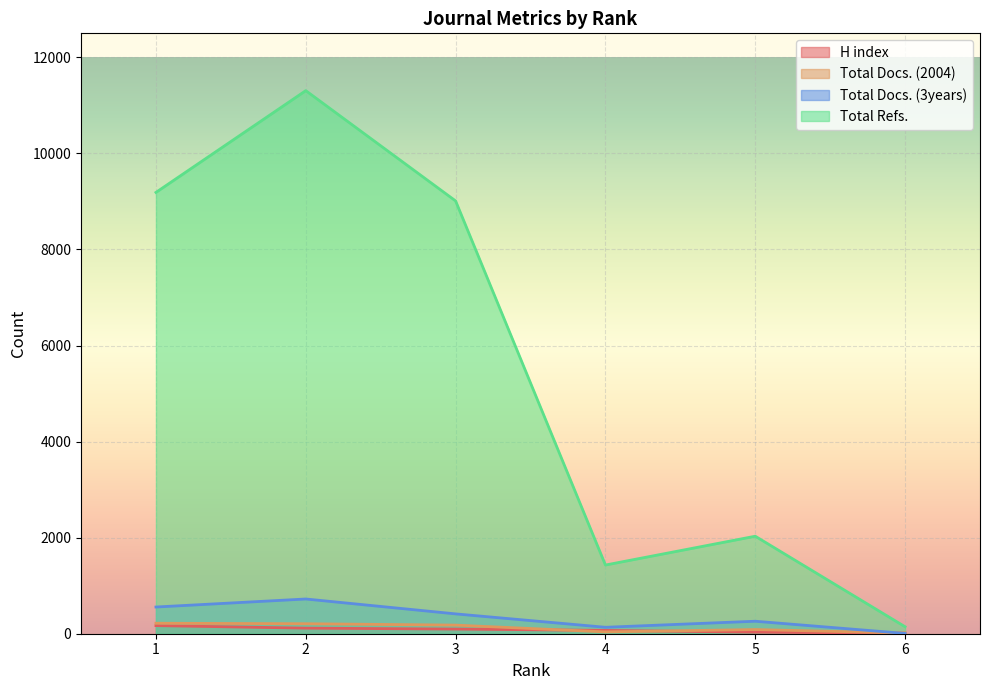

True or false: Total Refs. and Total Docs. (2004) cross at least once.

False